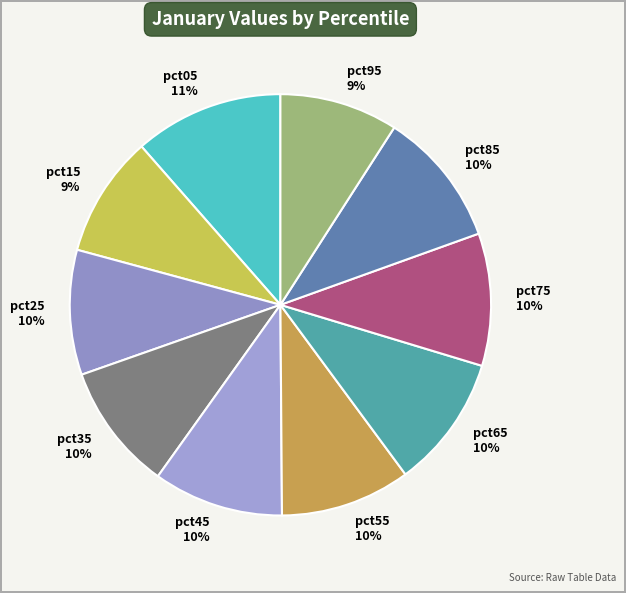

True or false: pct05 accounts for 11% of the total.

True